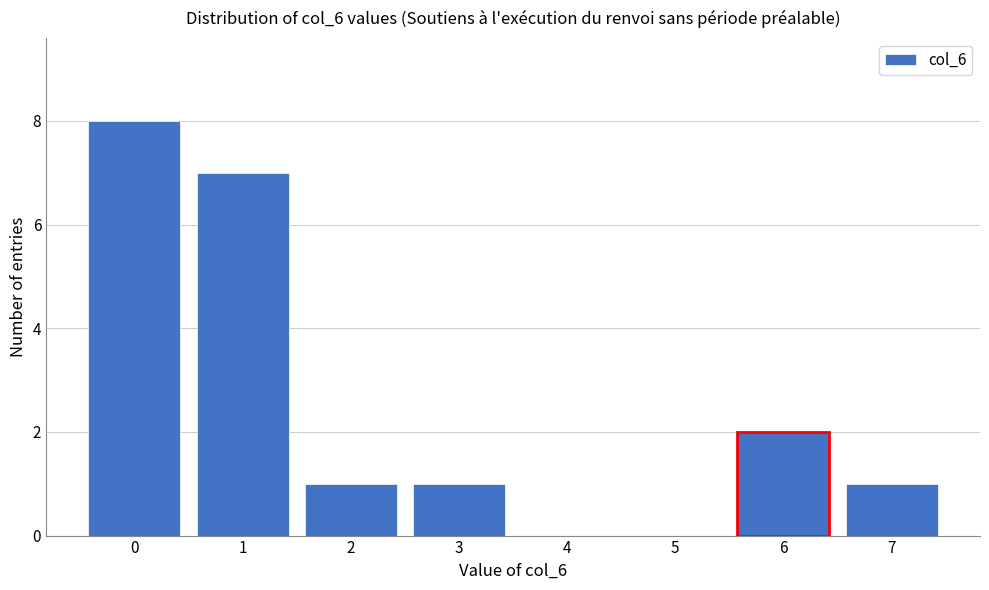

Reading right to left, transcribe all the data shown in this chart.

7=1	6=2	5=0	4=0	3=1	2=1	1=7	0=8